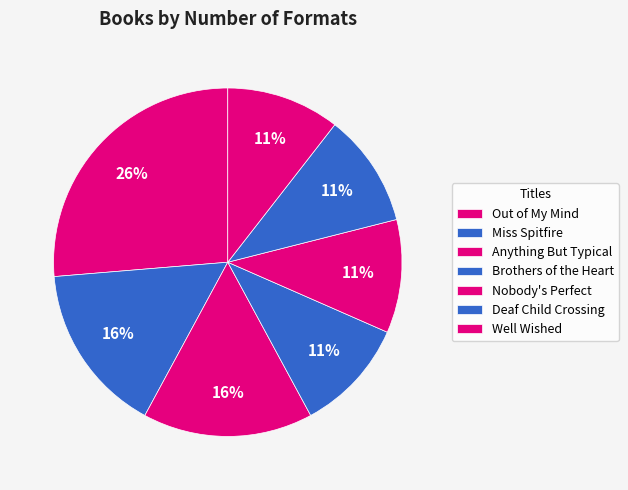

Which slice is the smallest?

Brothers of the Heart